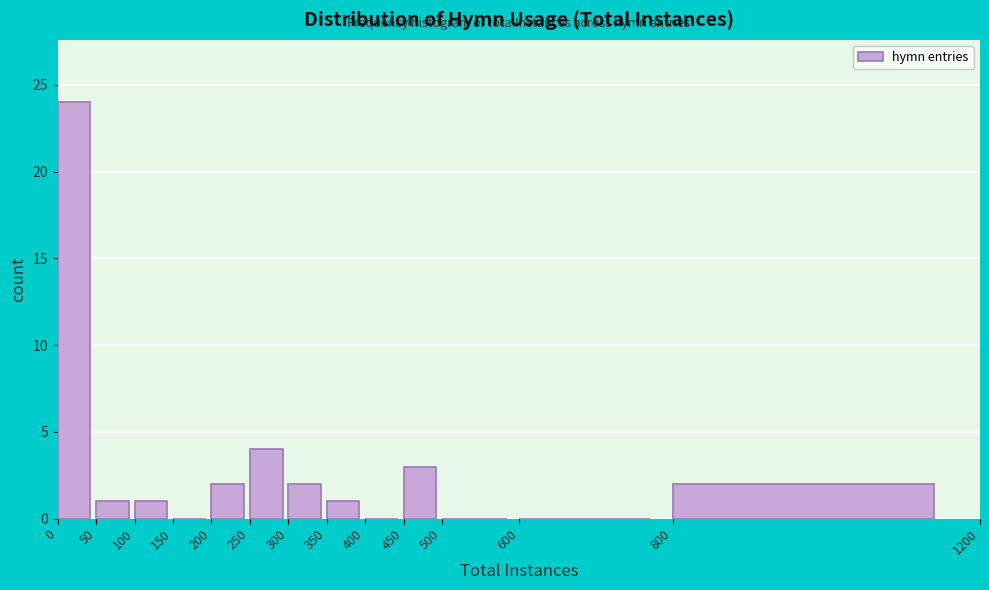

Reading left to right, transcribe this chart: for each bar, give the range it covers on the x-axis and its height. The values are not printed on the chart, so give them approximately, as read against the axis.

0 to 50: 24
50 to 100: 1
100 to 150: 1
150 to 200: 0
200 to 250: 2
250 to 300: 4
300 to 350: 2
350 to 400: 1
400 to 450: 0
450 to 500: 3
500 to 600: 0
600 to 800: 0
800 to 1200: 2